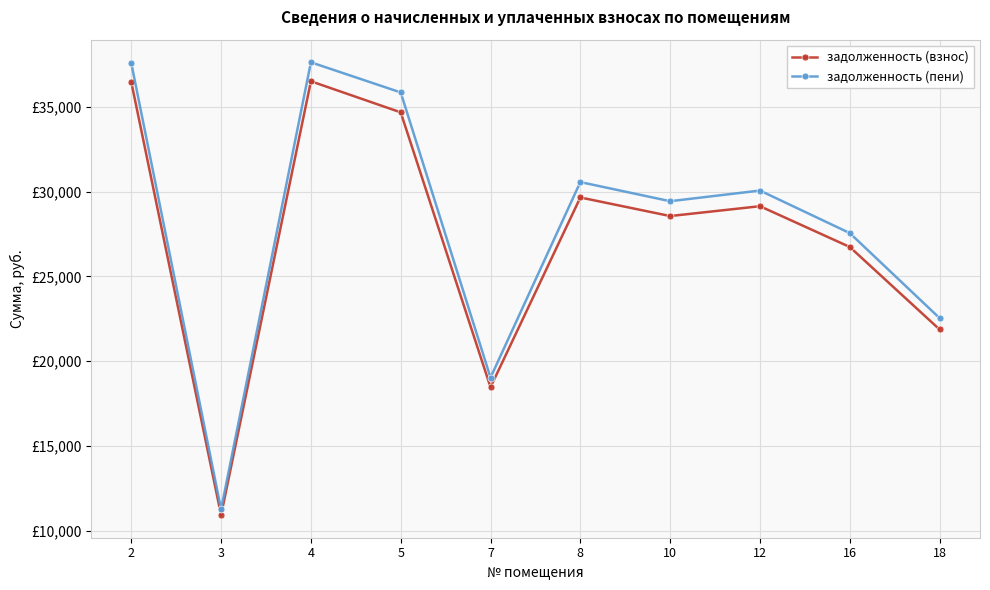

Reading left to right, extract all data points from this chart.

задолженность (взнос): 36453.6	10936.1	36496.1	34665.0	18469.9	29648.9	28555.3	29134.9	26732.6	21872.2
задолженность (пени): 37569.6	11270.9	37613.4	35838.7	19035.4	30556.6	29429.5	30057.4	27551.0	22541.8